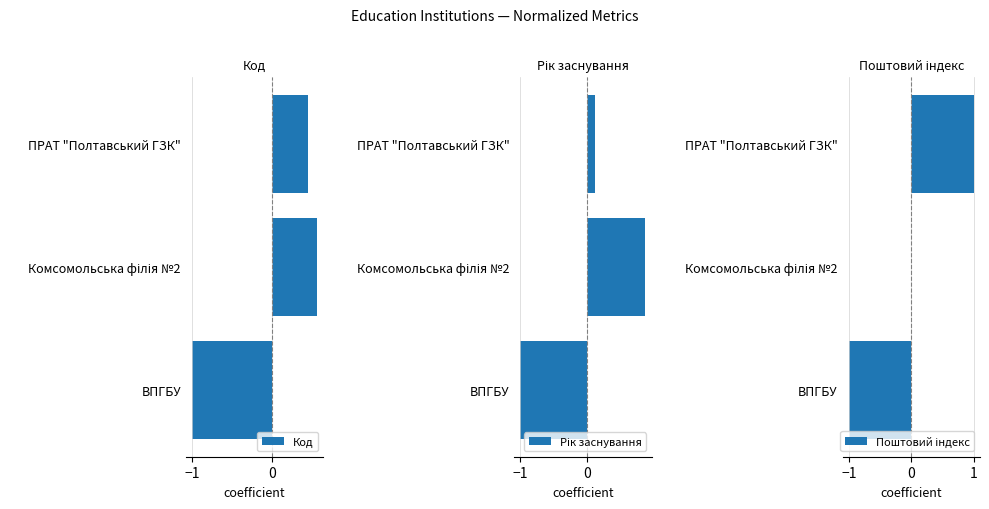

What is the difference between the maximum and minimum values in the Поштовий індекс series?

2.0